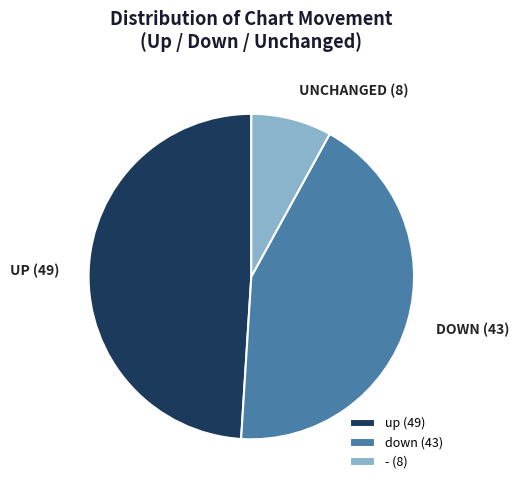

Is there a majority slice in this chart?

No